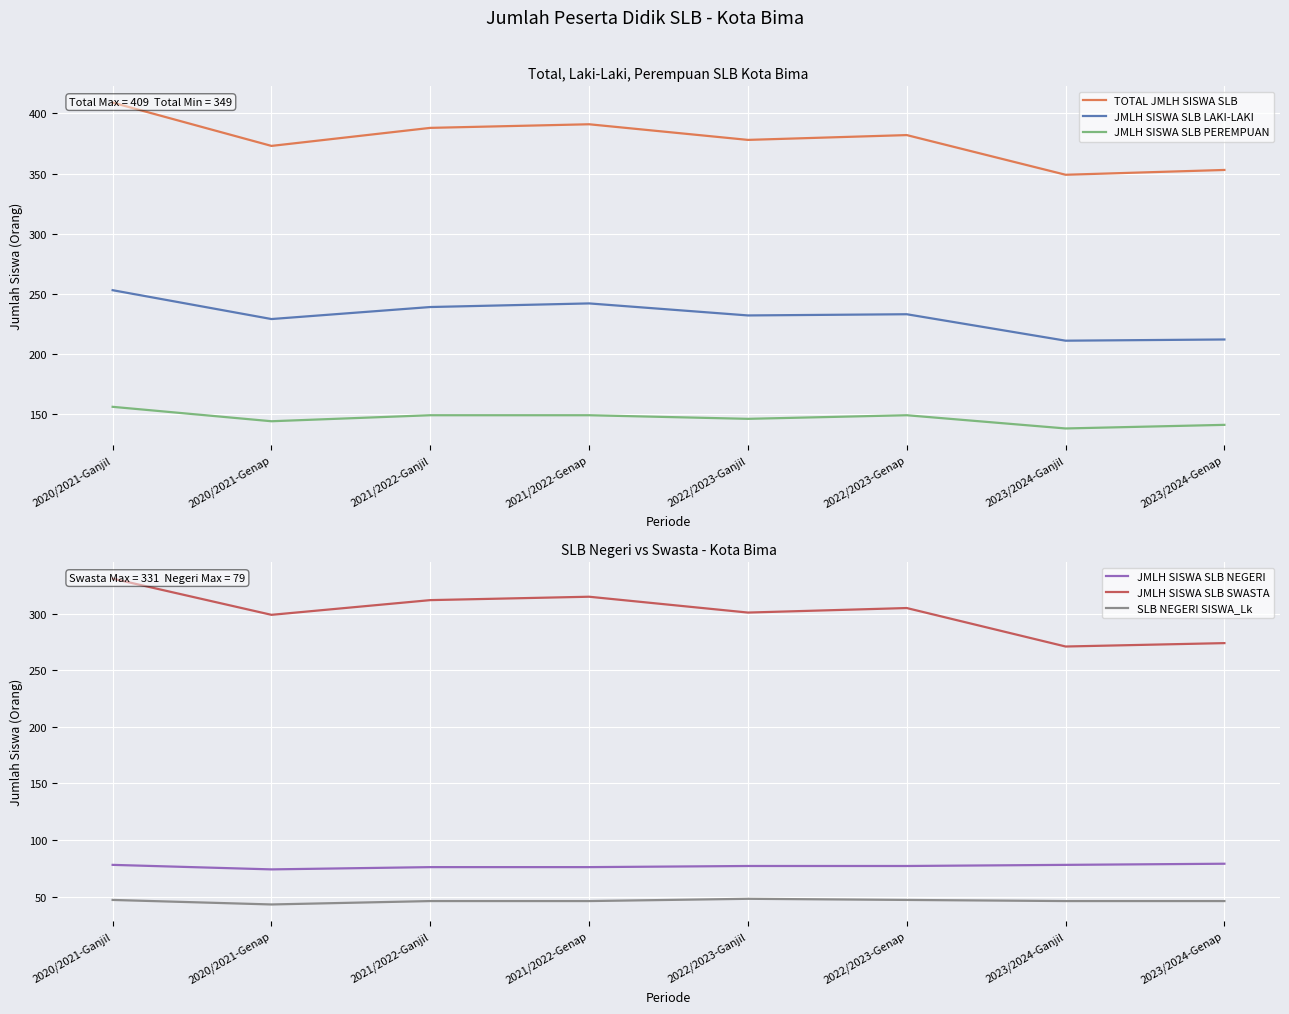

Reading left to right, what are all the values shown in this chart?

TOTAL JMLH SISWA SLB: 2020/2021-Ganjil=409	2020/2021-Genap=373	2021/2022-Ganjil=388	2021/2022-Genap=391	2022/2023-Ganjil=378	2022/2023-Genap=382	2023/2024-Ganjil=349	2023/2024-Genap=353
JMLH SISWA SLB LAKI-LAKI: 2020/2021-Ganjil=253	2020/2021-Genap=229	2021/2022-Ganjil=239	2021/2022-Genap=242	2022/2023-Ganjil=232	2022/2023-Genap=233	2023/2024-Ganjil=211	2023/2024-Genap=212
JMLH SISWA SLB PEREMPUAN: 2020/2021-Ganjil=156	2020/2021-Genap=144	2021/2022-Ganjil=149	2021/2022-Genap=149	2022/2023-Ganjil=146	2022/2023-Genap=149	2023/2024-Ganjil=138	2023/2024-Genap=141
JMLH SISWA SLB NEGERI: 2020/2021-Ganjil=78	2020/2021-Genap=74	2021/2022-Ganjil=76	2021/2022-Genap=76	2022/2023-Ganjil=77	2022/2023-Genap=77	2023/2024-Ganjil=78	2023/2024-Genap=79
JMLH SISWA SLB SWASTA: 2020/2021-Ganjil=331	2020/2021-Genap=299	2021/2022-Ganjil=312	2021/2022-Genap=315	2022/2023-Ganjil=301	2022/2023-Genap=305	2023/2024-Ganjil=271	2023/2024-Genap=274
SLB NEGERI SISWA_Lk: 2020/2021-Ganjil=47	2020/2021-Genap=43	2021/2022-Ganjil=46	2021/2022-Genap=46	2022/2023-Ganjil=48	2022/2023-Genap=47	2023/2024-Ganjil=46	2023/2024-Genap=46